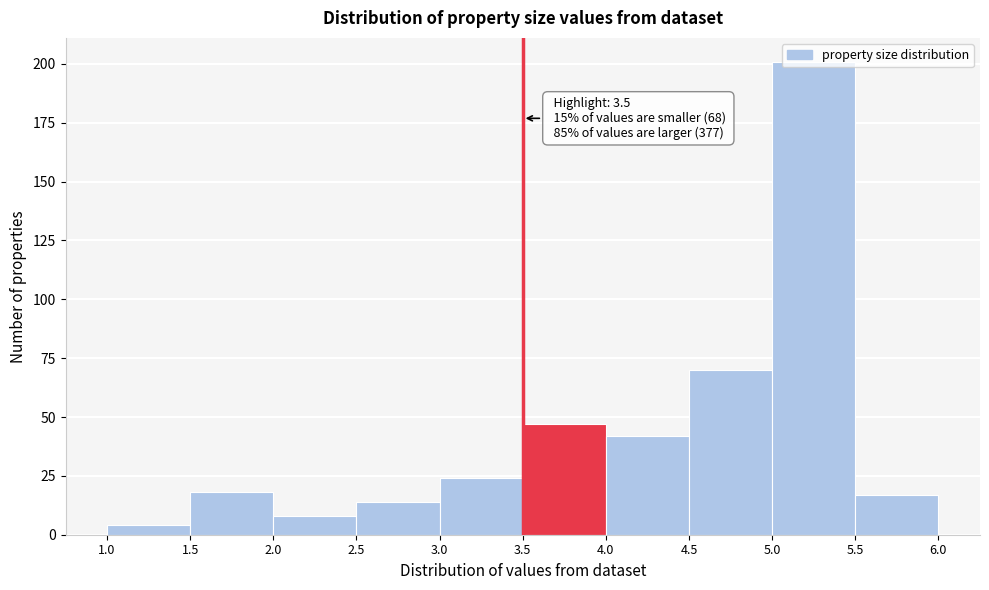

Which range on the x-axis has the tallest bar?

5.0 to 5.5